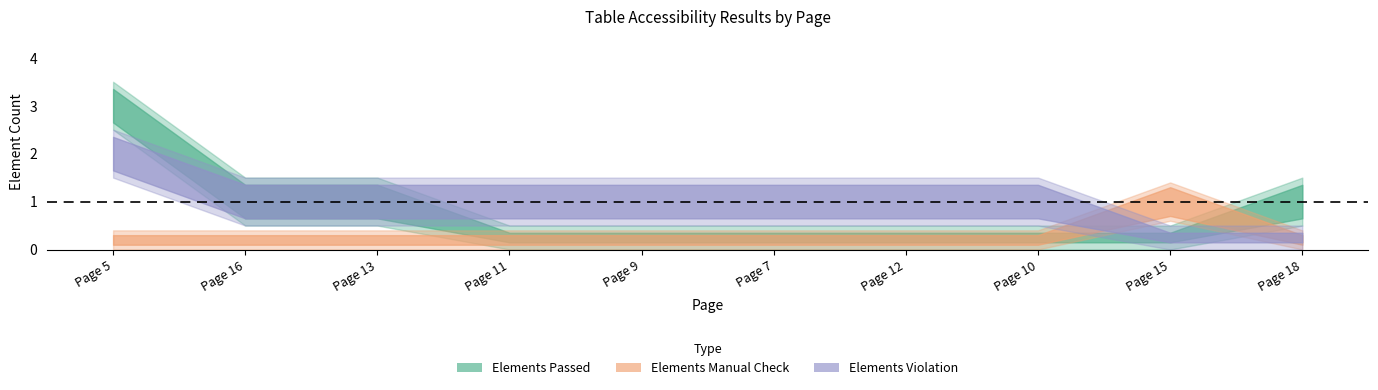

Does the chart display data point markers on the line(s)?

No